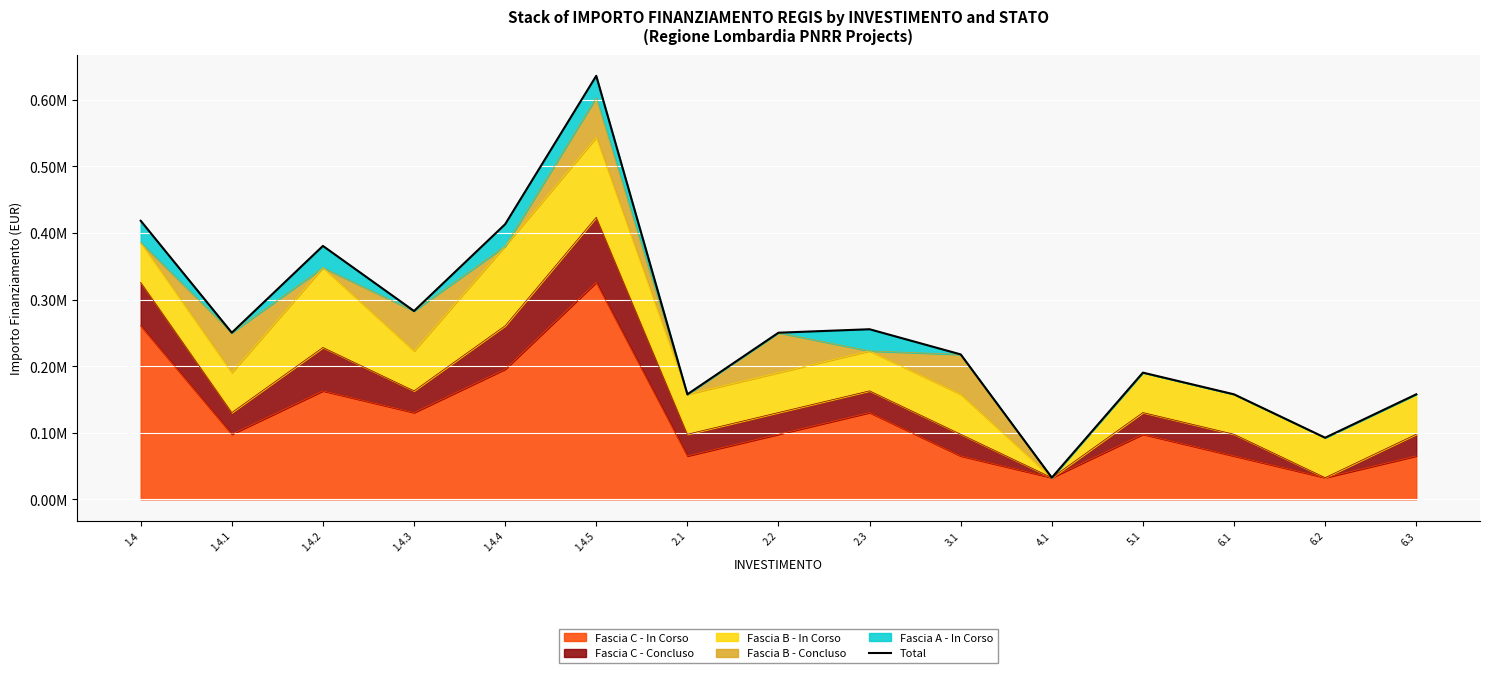

Reading left to right, transcribe all the data shown in this chart.

418445	250288	380644	282877	413233	636144	157733	250288	255500	217699	32589	190322	157733	92555	157733